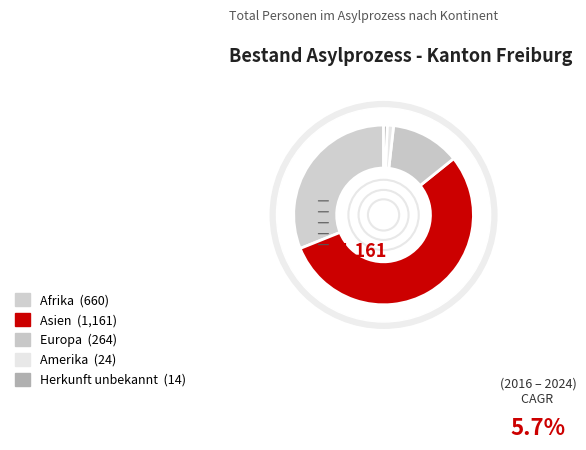

What is the change in value from Europa to Herkunft unbekannt?

-250